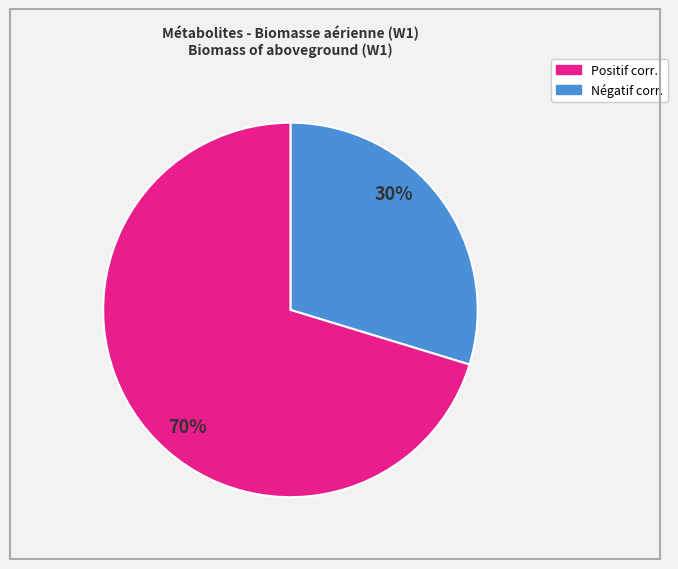

Does any single category account for the majority?

Yes